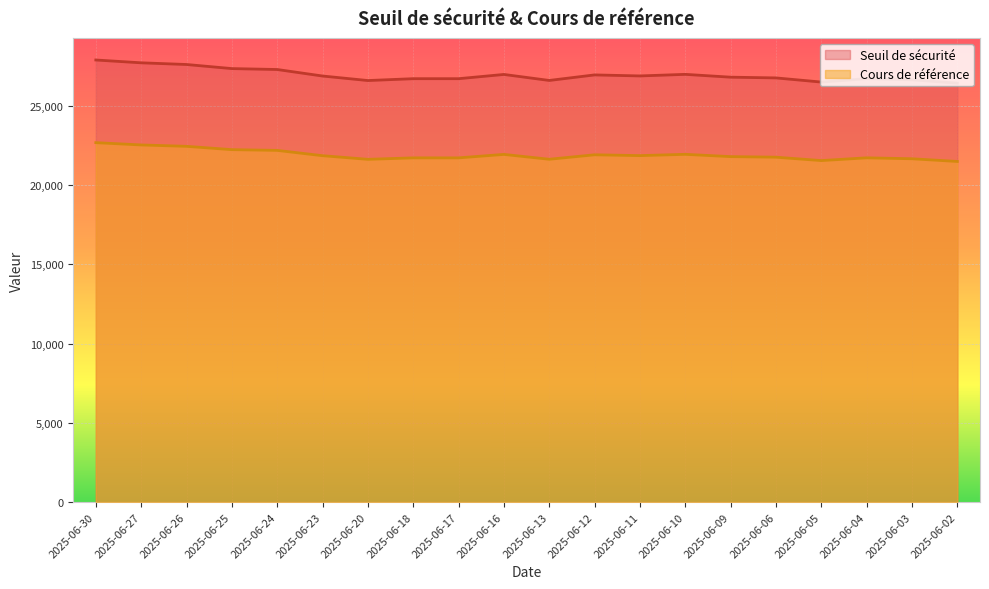

What is the difference between the highest and lowest values at 2025-06-25?

5114.3